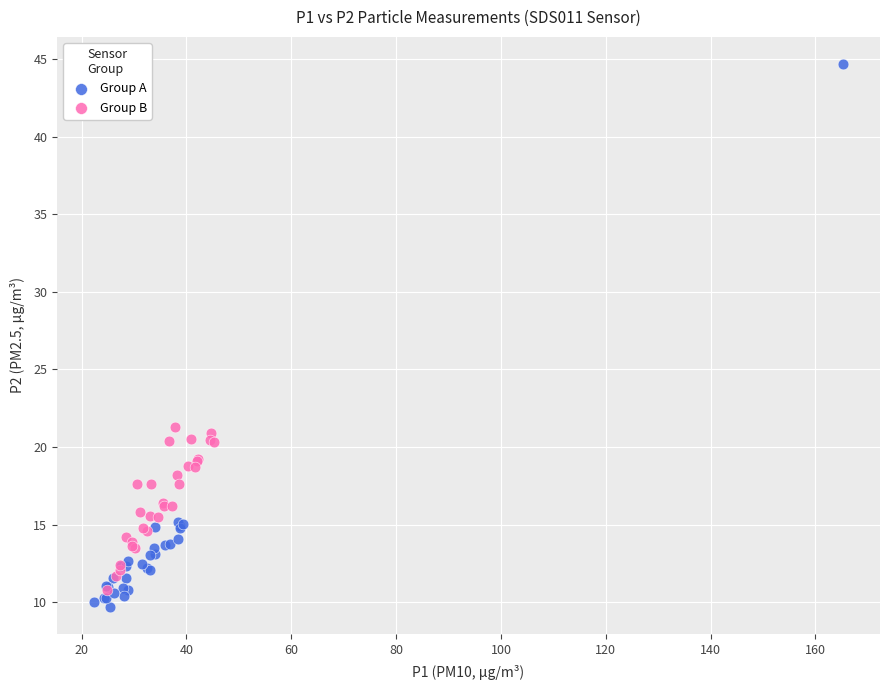

Which series reaches the minimum Y coordinate?

Group A